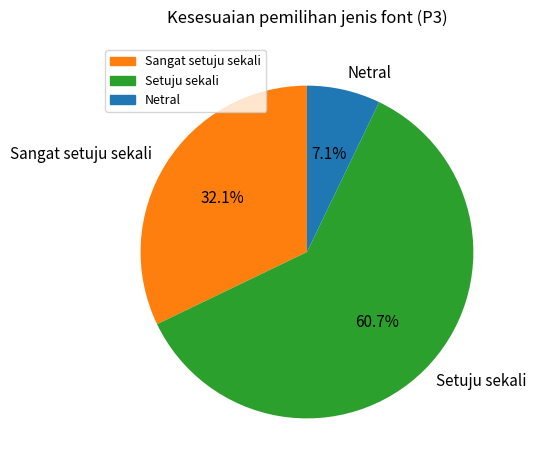

To the nearest percent, what is the difference between the Netral and Setuju sekali slice percentages?

54%